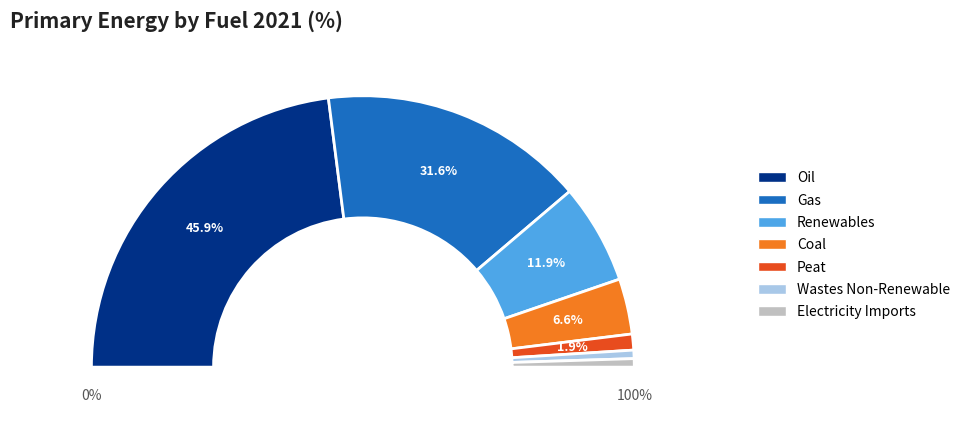

The Peat slice represents 1% of the pie. True or false?

False